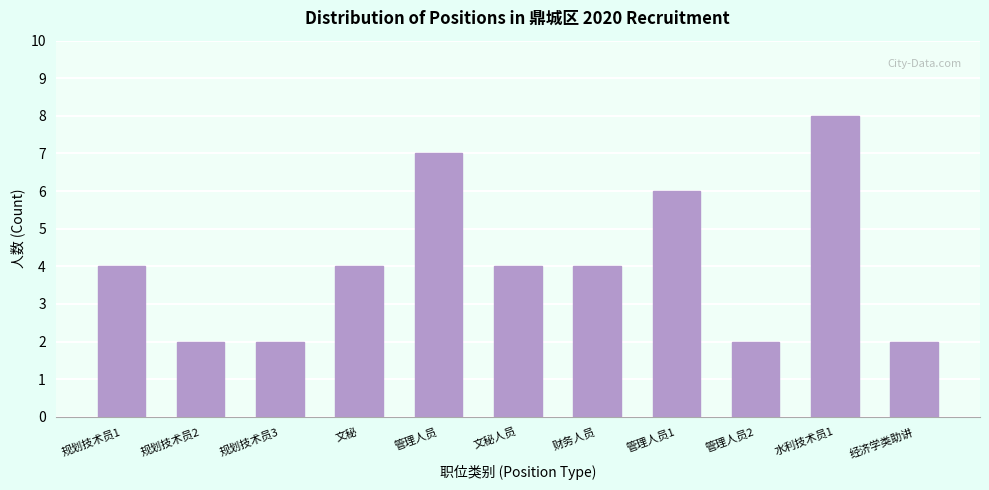

Reading right to left, list all the values displayed in this chart.

经济学类助讲=2	水利技术员1=8	管理人员2=2	管理人员1=6	财务人员=4	文秘人员=4	管理人员=7	文秘=4	规划技术员3=2	规划技术员2=2	规划技术员1=4